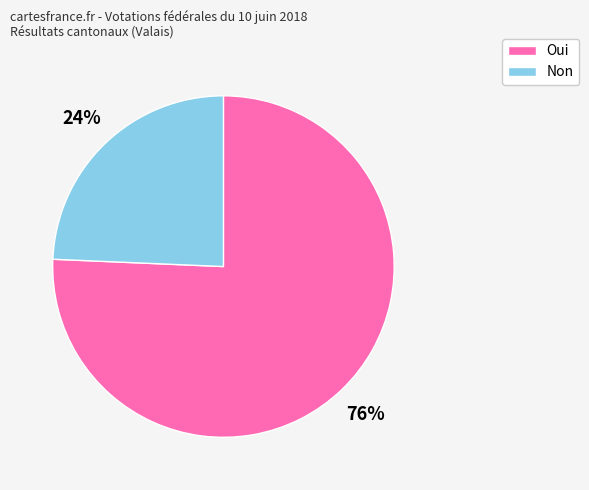

How many slices are in this pie chart?

2